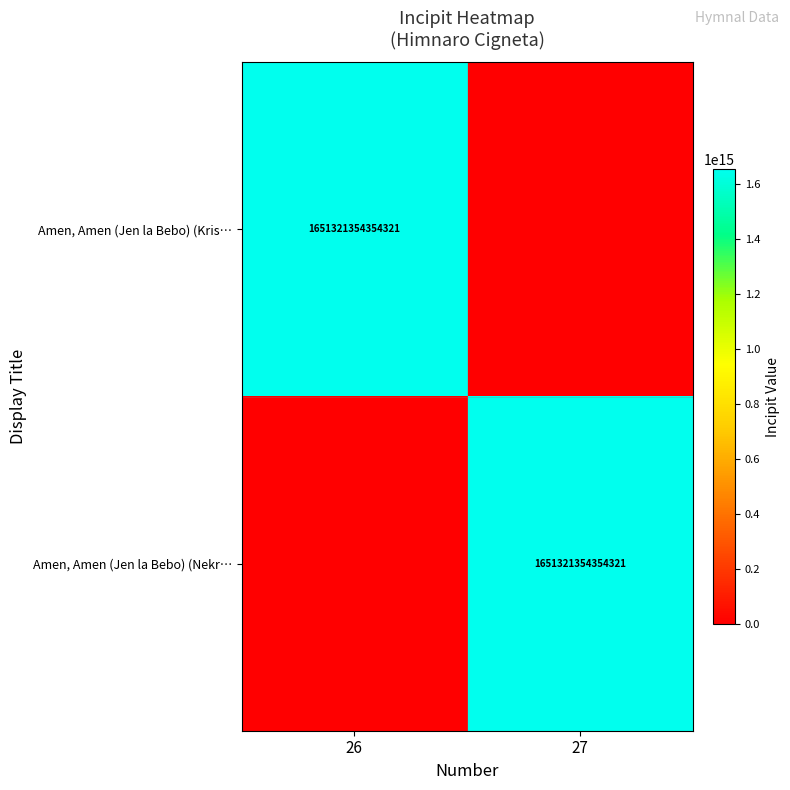

True or false: Amen, Amen (Jen la Bebo) (Nekr… has a value of 774593127908654 at 27.

False